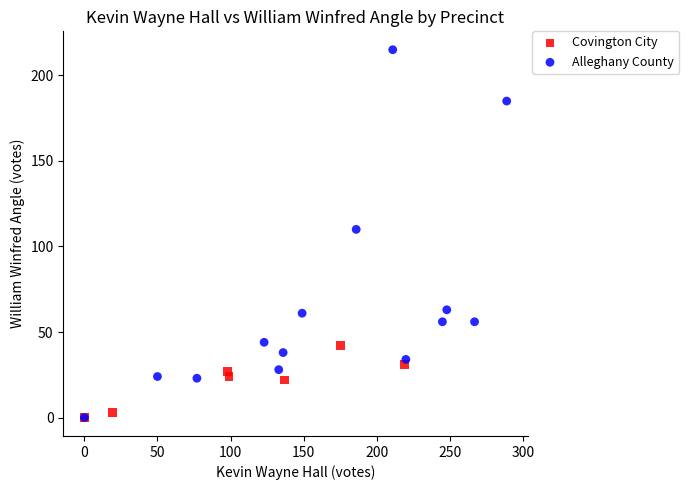

Which series has the largest Y range (max minus min)?

Alleghany County